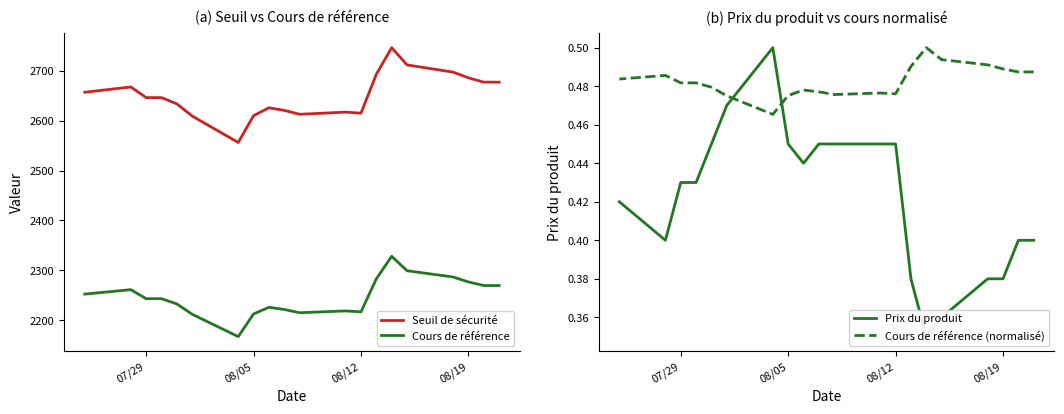

Which series has the largest total across all categories?

Seuil de sécurité